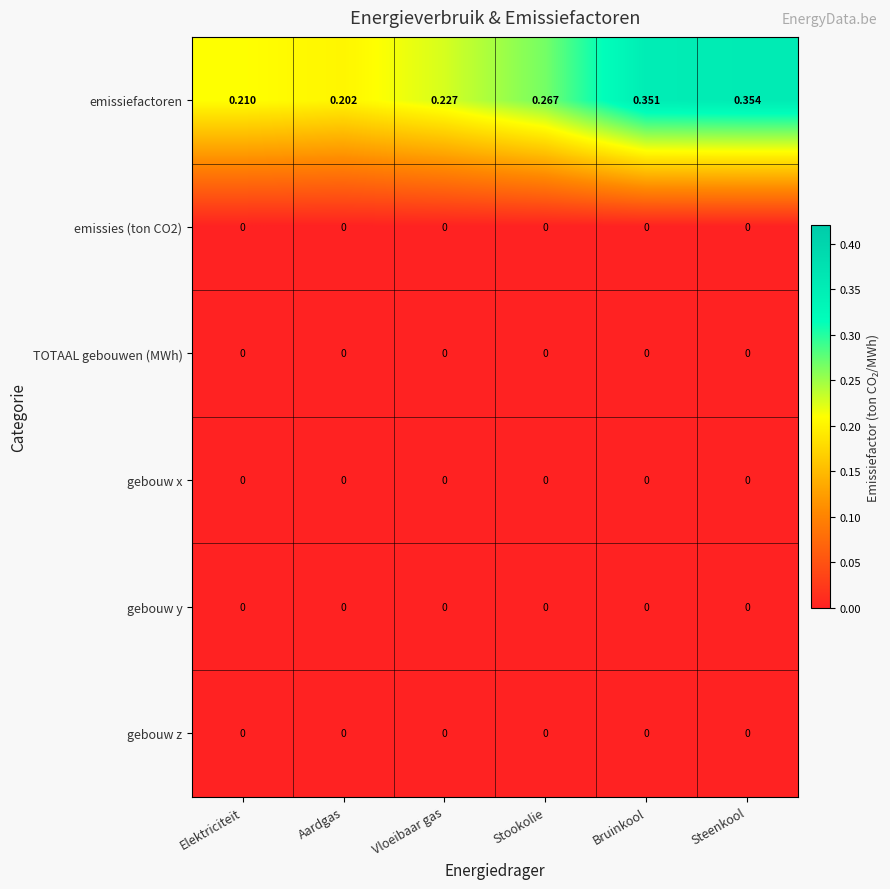

Which series has the widest spread of values?

emissiefactoren